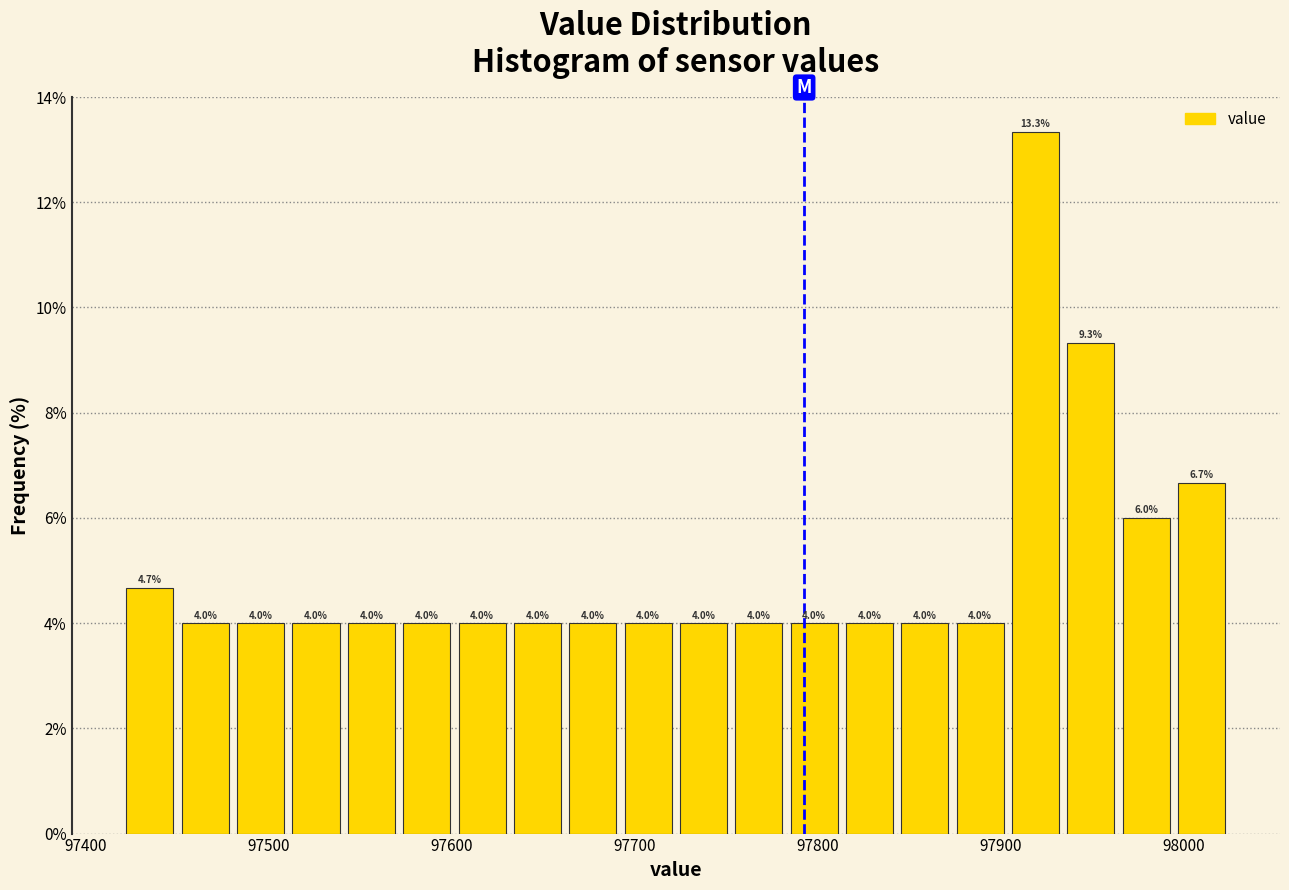

Around what value on the x-axis is the tallest bar? Give the approximate position of its centre, as read against the axis.

97920